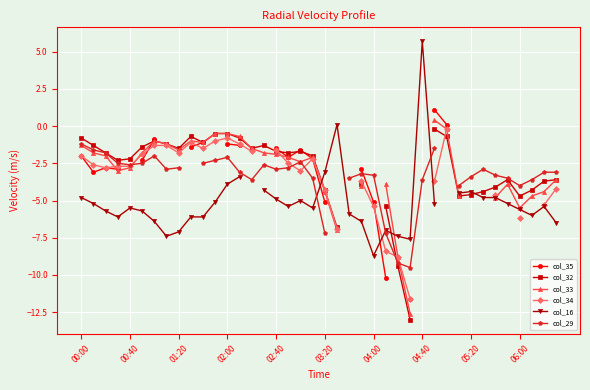

Is the value of col_34 at 19 greater than the value of col_33 at 12?

No